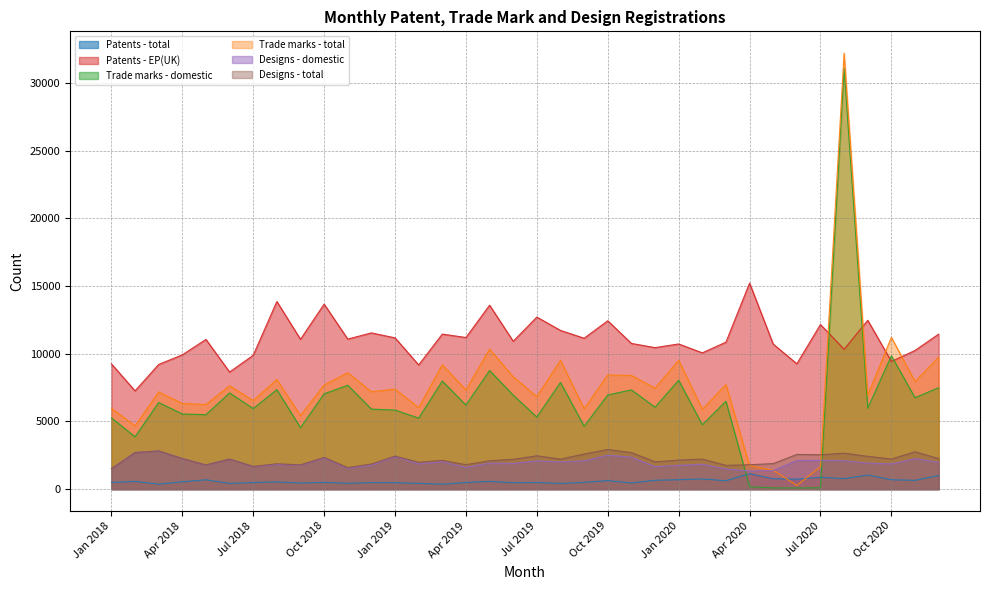

What is the difference between the Designs - total values at Dec 2019 and Aug 2020?

638